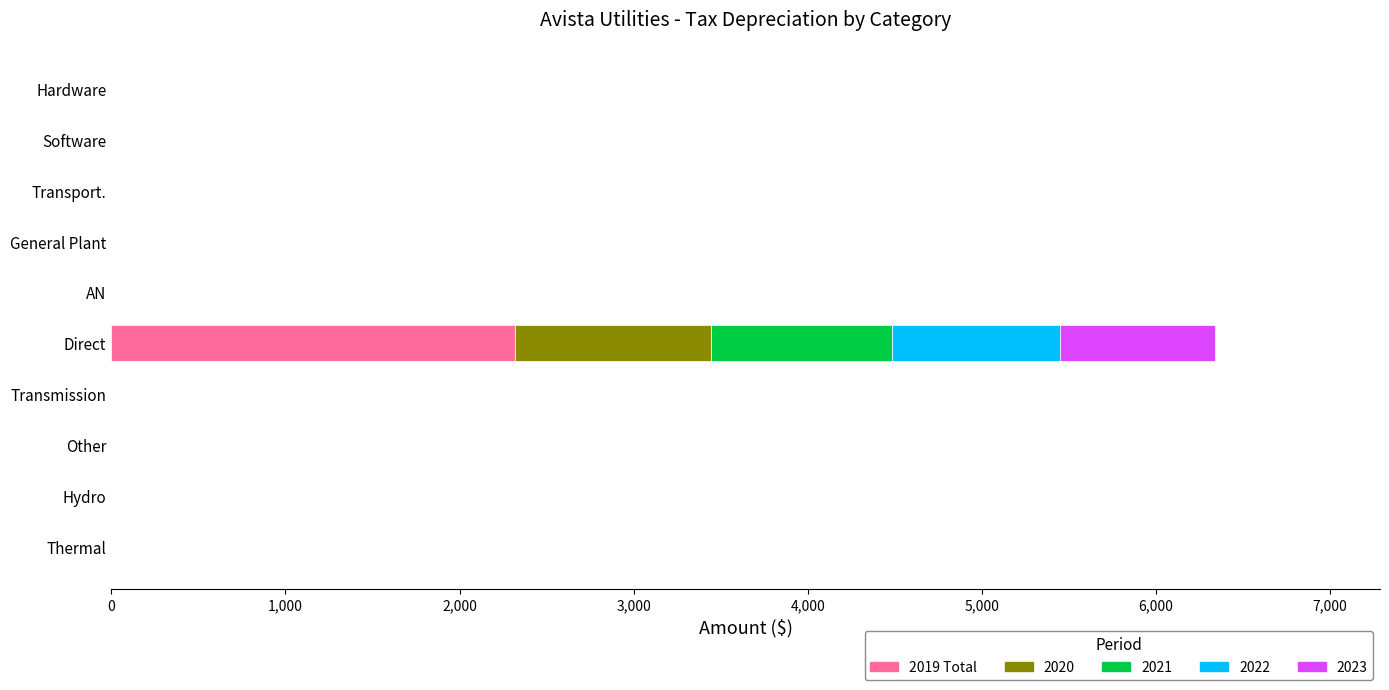

What is the highest value of the 2019 Total series?

2316.5